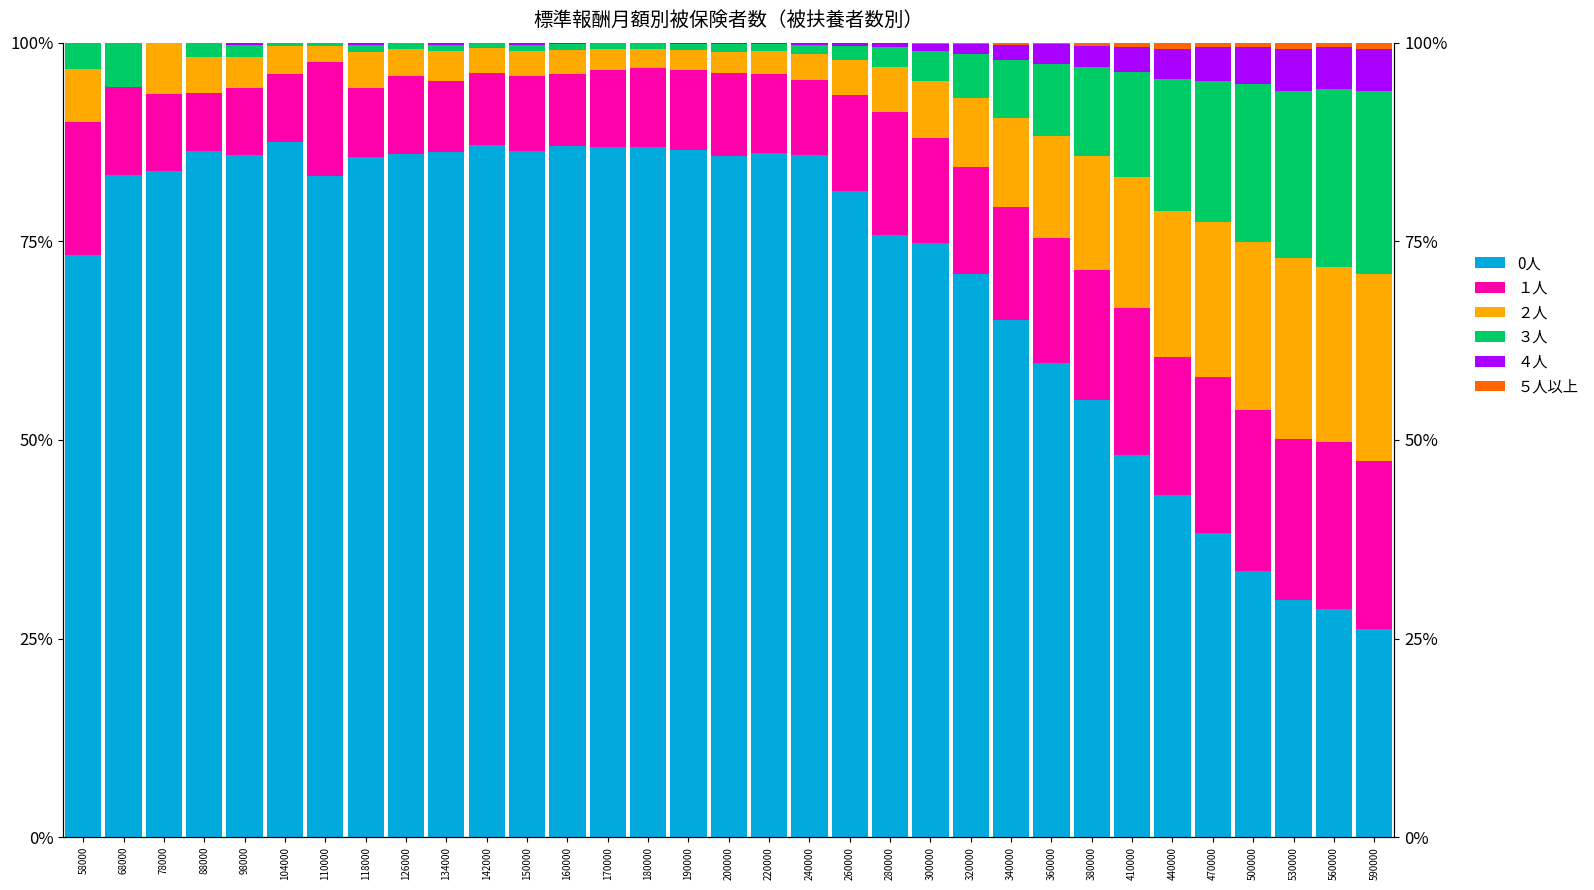

Reading left to right, extract all data points from this chart.

0人: 73.3	83.3	83.9	86.4	85.8	87.5	83.2	85.6	85.9	86.2	87.1	86.4	87.0	86.9	86.9	86.5	85.8	86.1	85.9	81.4	75.8	74.8	70.9	65.1	59.7	55.0	48.1	43.1	38.3	33.4	29.9	28.8	26.2
１人: 16.7	11.1	9.7	7.3	8.5	8.6	14.3	8.7	9.9	9.0	9.1	9.4	9.1	9.7	9.9	10.1	10.4	10.0	9.4	12.0	15.5	13.2	13.5	14.2	15.7	16.4	18.6	17.3	19.6	20.3	20.3	21.0	21.2
２人: 6.7	0.0	6.5	4.5	3.9	3.5	2.0	4.6	3.3	3.7	3.1	3.2	2.9	2.6	2.3	2.6	2.7	2.9	3.4	4.5	5.7	7.2	8.7	11.2	12.8	14.3	16.5	18.4	19.5	21.2	22.7	22.1	23.4
３人: 3.3	5.6	0.0	1.8	1.4	0.4	0.4	0.9	0.6	0.9	0.7	0.7	0.8	0.7	0.8	0.7	1.0	0.9	1.1	1.8	2.5	3.8	5.5	7.4	9.1	11.1	13.3	16.6	17.6	19.9	21.0	22.4	23.1
４人: 0.0	0.0	0.0	0.0	0.4	0.0	0.0	0.3	0.1	0.2	0.1	0.3	0.2	0.1	0.0	0.2	0.1	0.2	0.2	0.3	0.5	0.9	1.2	1.9	2.4	2.7	3.1	3.8	4.3	4.7	5.3	5.2	5.3
５人以上: 0.0	0.0	0.0	0.0	0.0	0.0	0.0	0.0	0.1	0.0	0.0	0.0	0.0	0.0	0.1	0.0	0.0	0.0	0.1	0.1	0.0	0.1	0.2	0.3	0.2	0.5	0.5	0.8	0.5	0.5	0.8	0.6	0.8